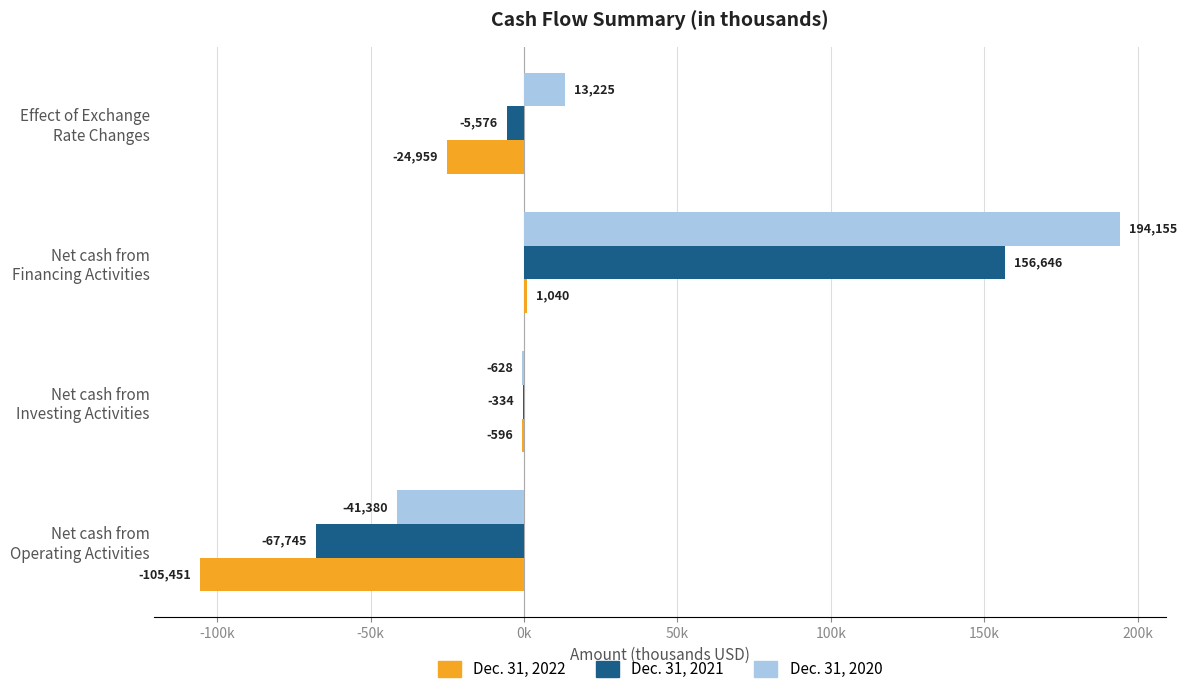

What are all the series names shown in the legend?

Dec. 31, 2022, Dec. 31, 2021, Dec. 31, 2020